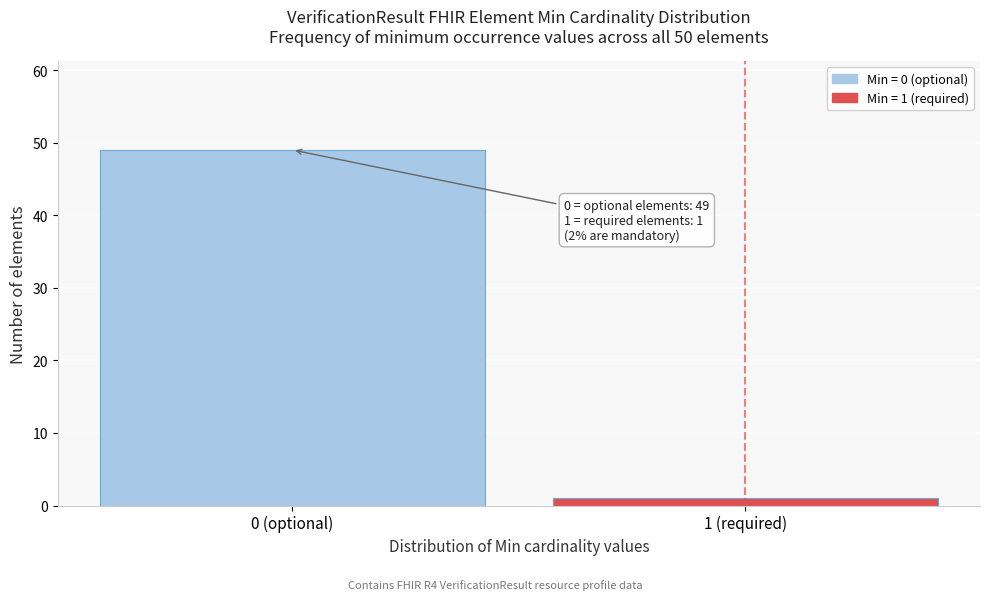

Reading right to left, what are all the values shown in this chart?

1	49